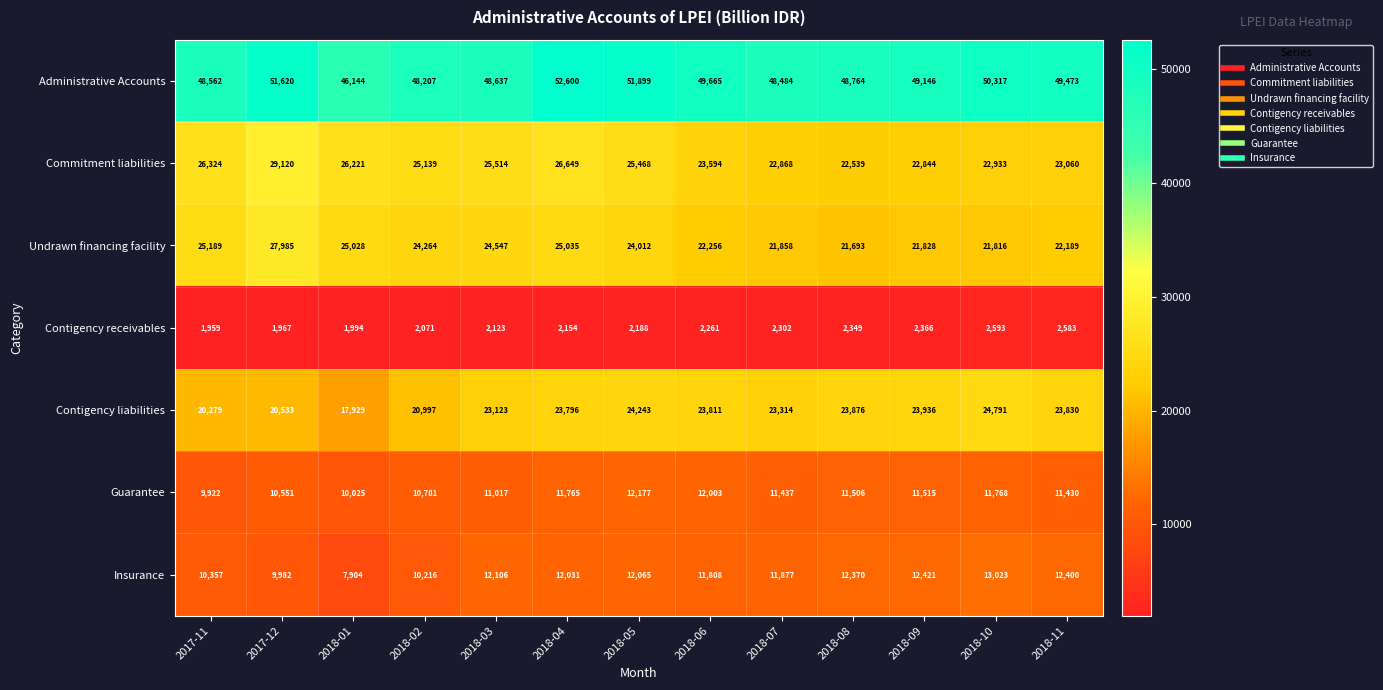

What is the approximate value of Contigency receivables at 2018-08, to the nearest 10?

2350